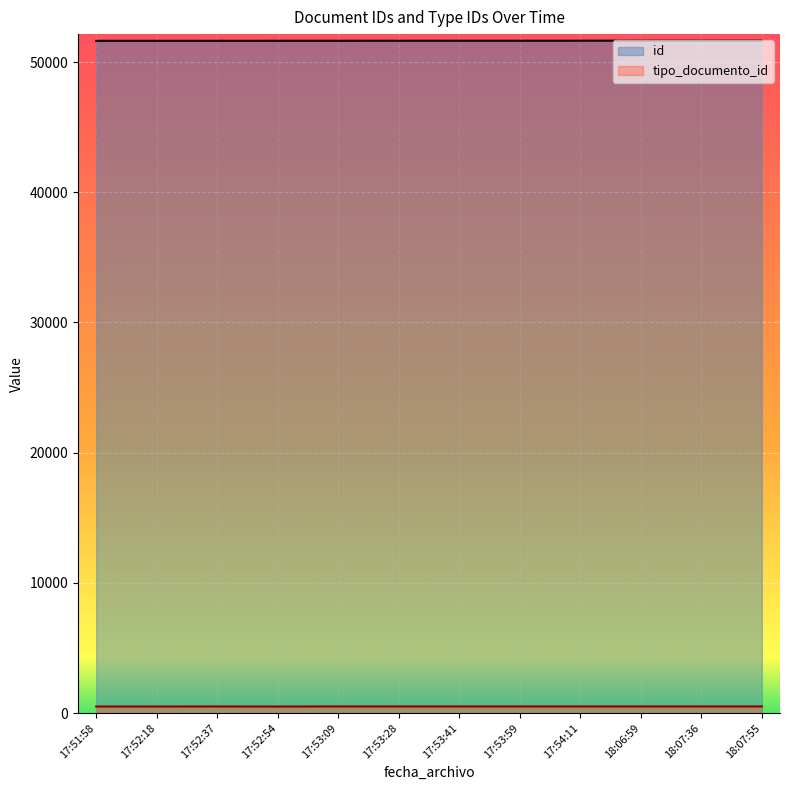

True or false: id and tipo_documento_id cross at least once.

False